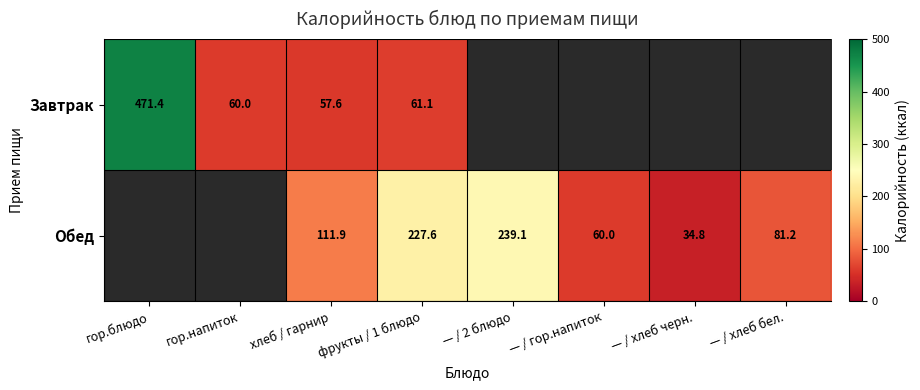

At which category is the sum across all series the highest?

фрукты / 1 блюдо